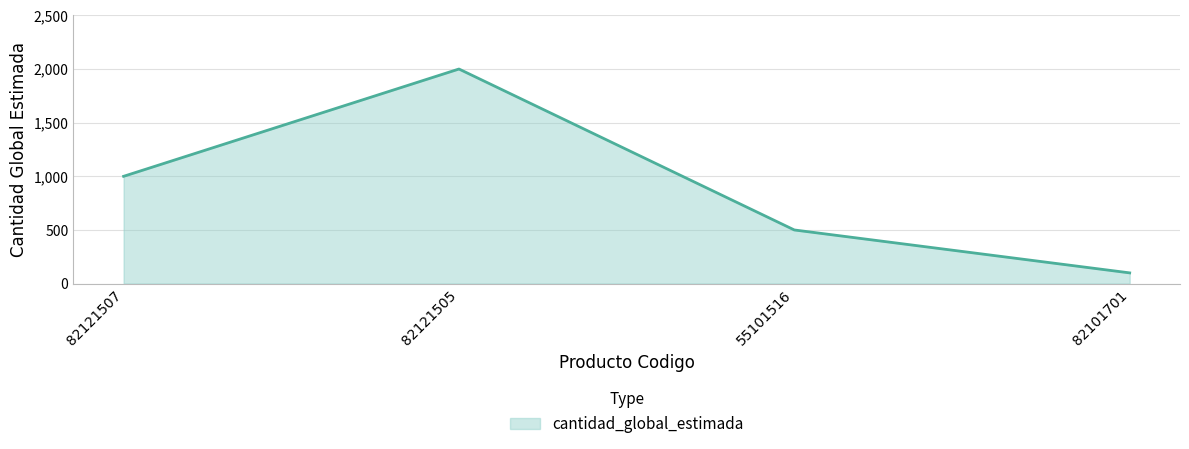

Reading right to left, transcribe all the data shown in this chart.

100	500	2000	1000